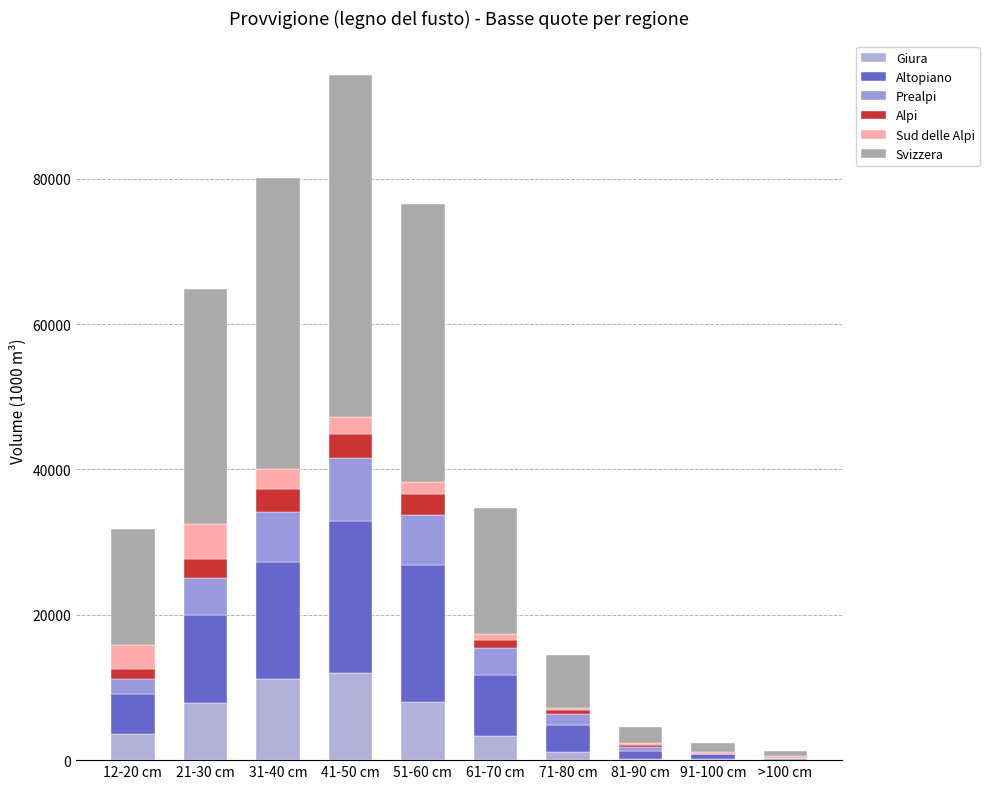

Which series has the widest spread of values?

Svizzera